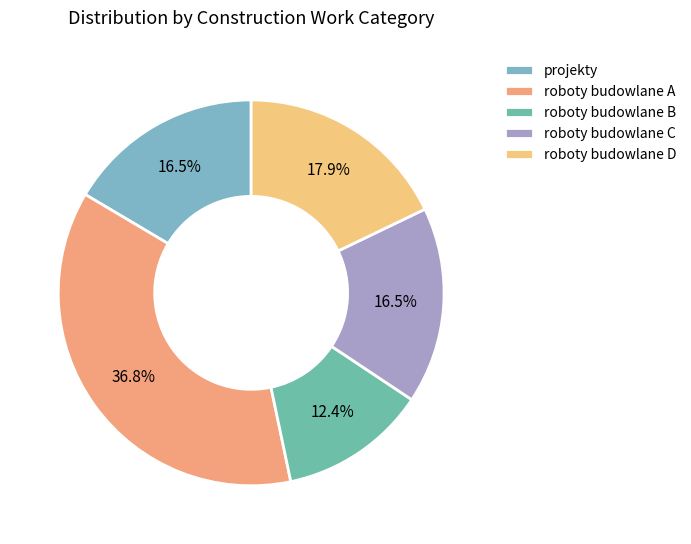

How many slices are in this pie chart?

5